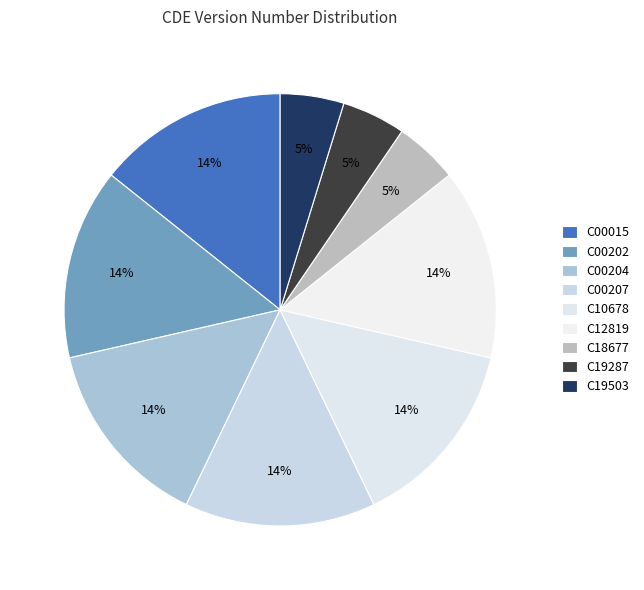

The C00207 slice represents 14% of the pie. True or false?

True